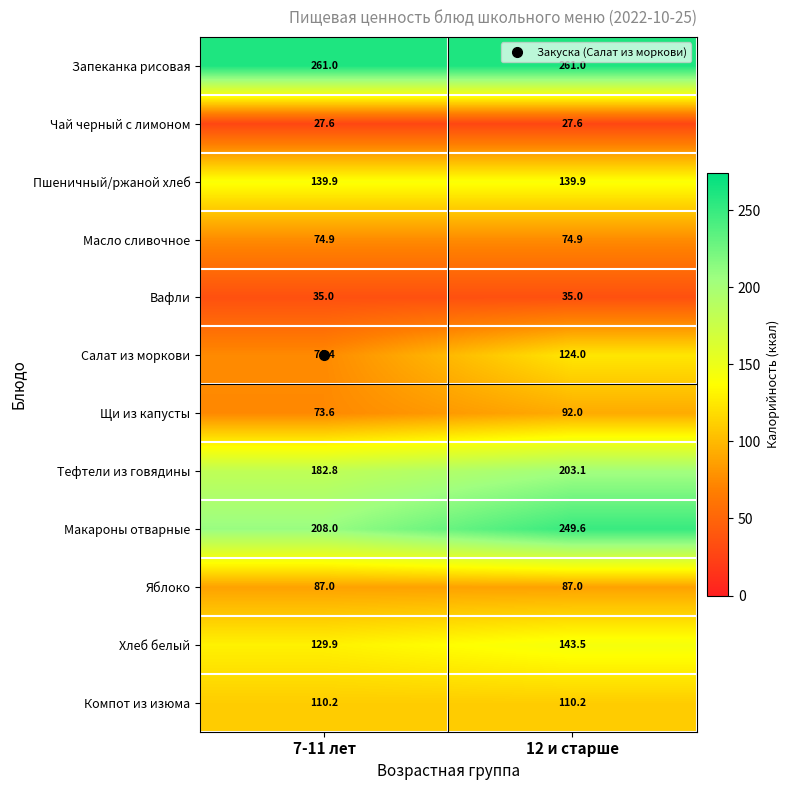

What is the highest value of the Щи из капусты series?

92.0